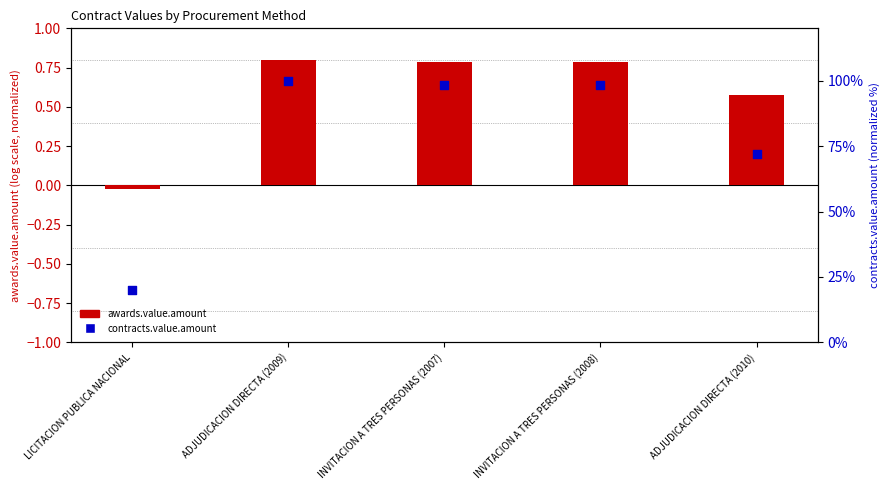

Which series has the widest spread of Y values?

contracts.value.amount